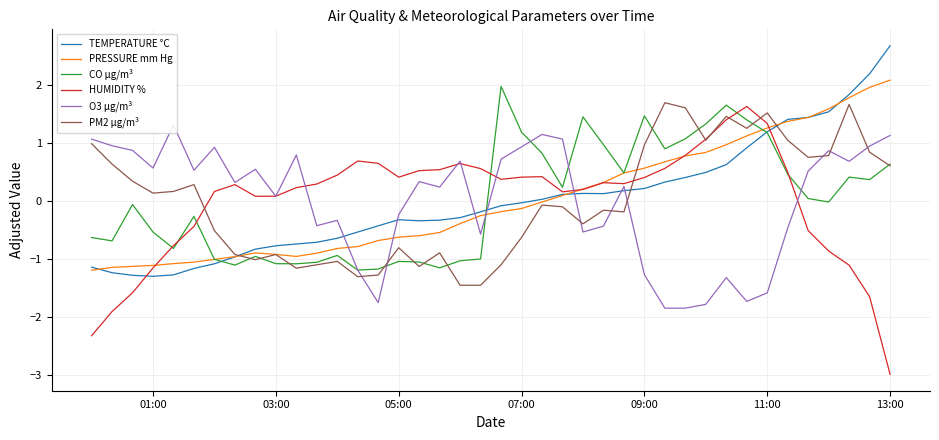

What is the maximum value shown in the chart?

2.7